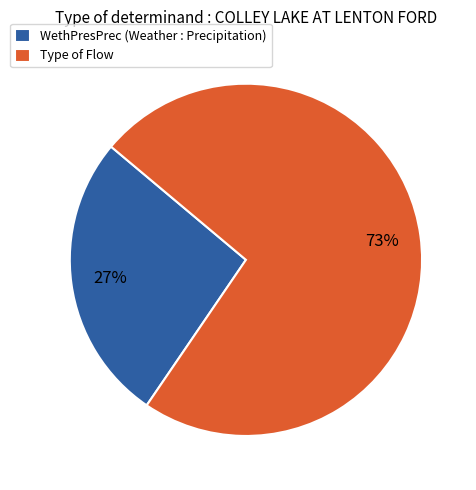

How many segments does this pie chart have?

2